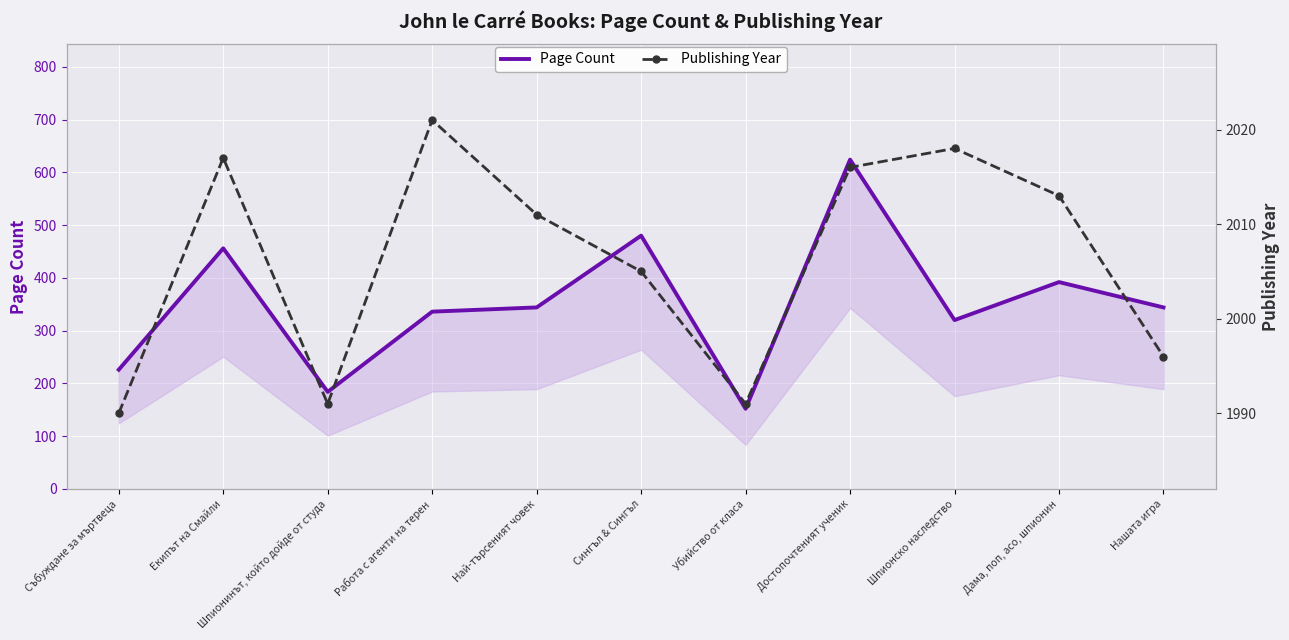

The value of Page Count at Шпионинът, който дойде от студа is 124. True or false?

False